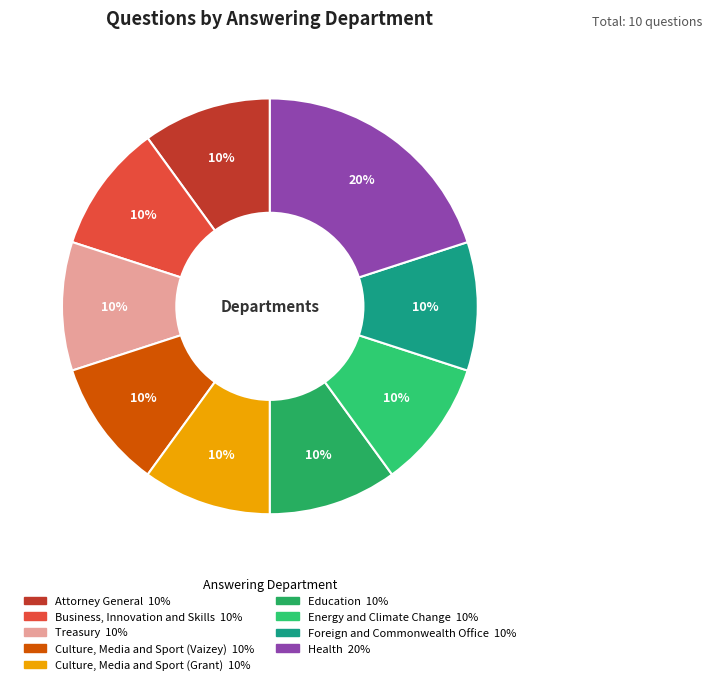

To the nearest percent, what is the difference between the largest and smallest slice percentages?

10%